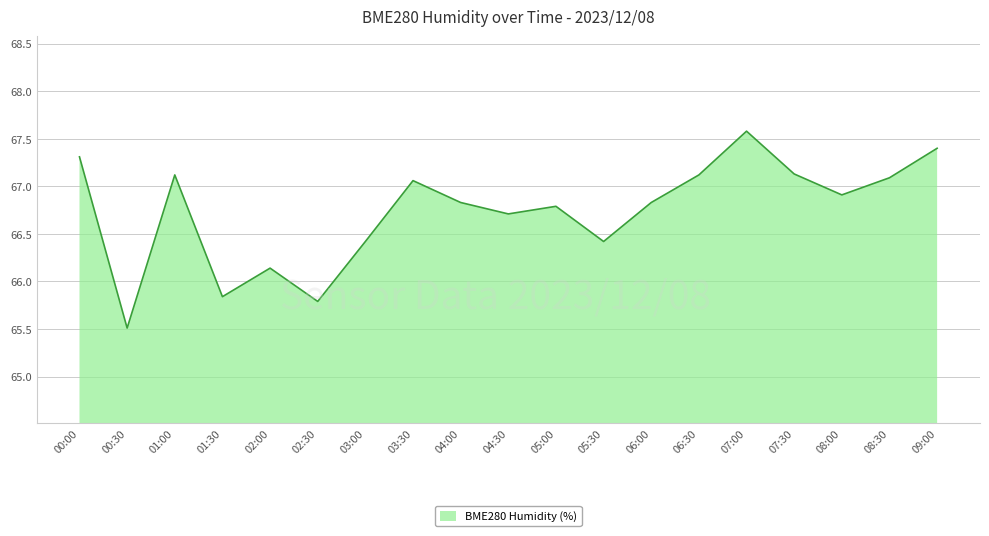

Where does the data first go above 66?

00:00